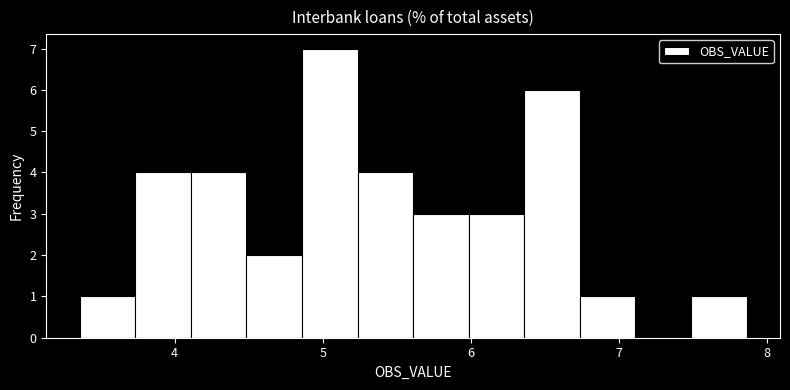

Around what value on the x-axis is the tallest bar? Give the approximate position of its centre, as read against the axis.

5.0